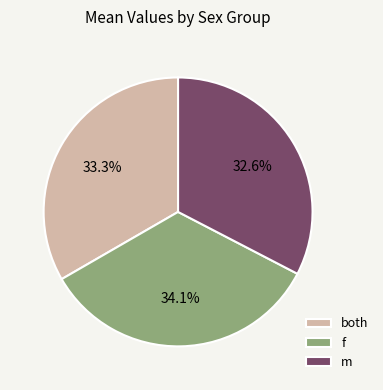

How much of the chart is everything except both?

66.7%